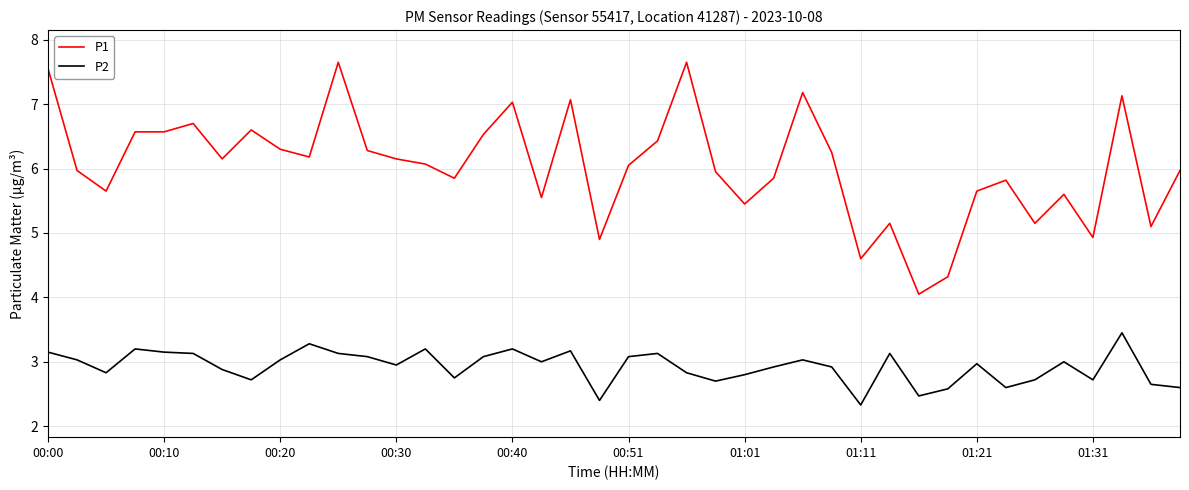

Which series has the largest range (max minus min)?

P1